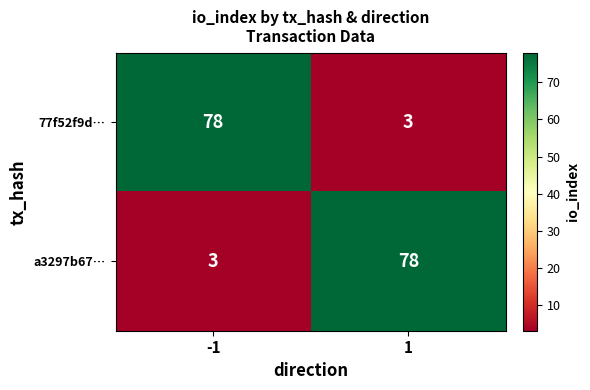

Rank the series at 1 from lowest to highest value.

77f52f9d…, a3297b67…